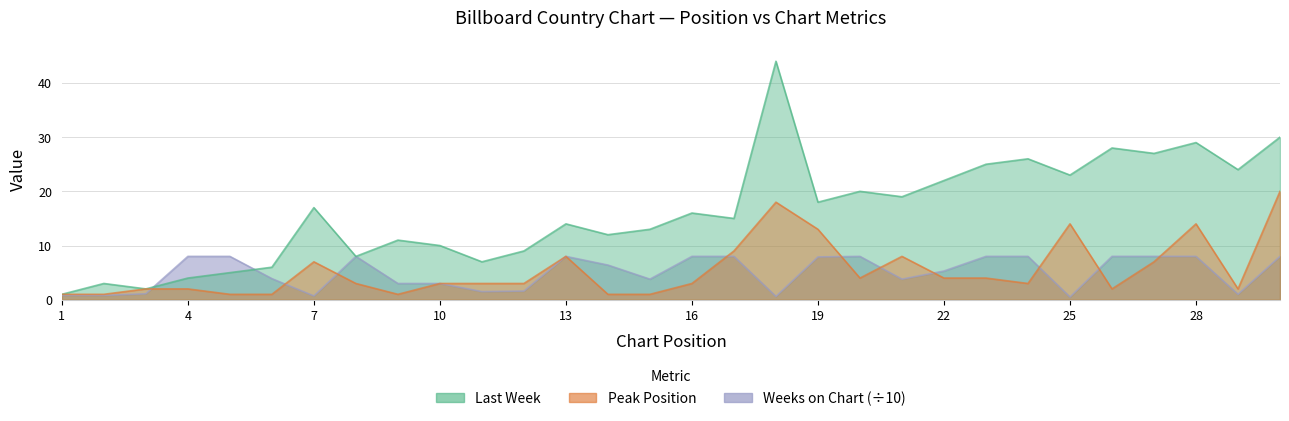

Where do Peak Position and Weeks on Chart first cross each other?

3 and 4